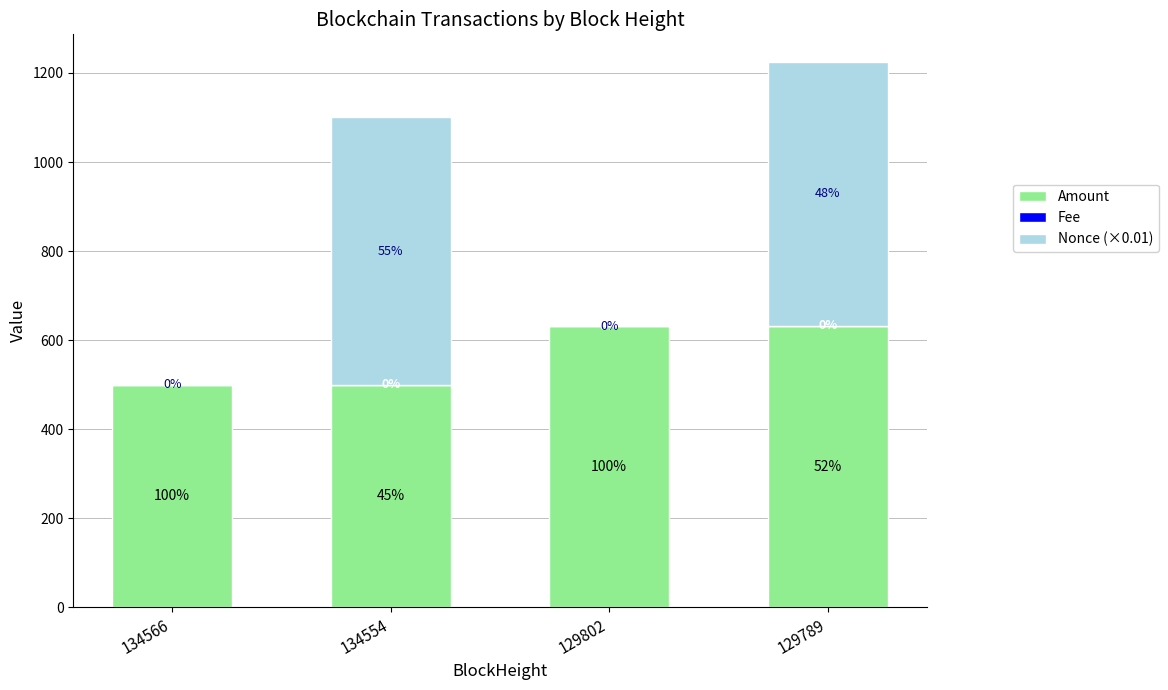

What is the maximum value for Amount?

632.0